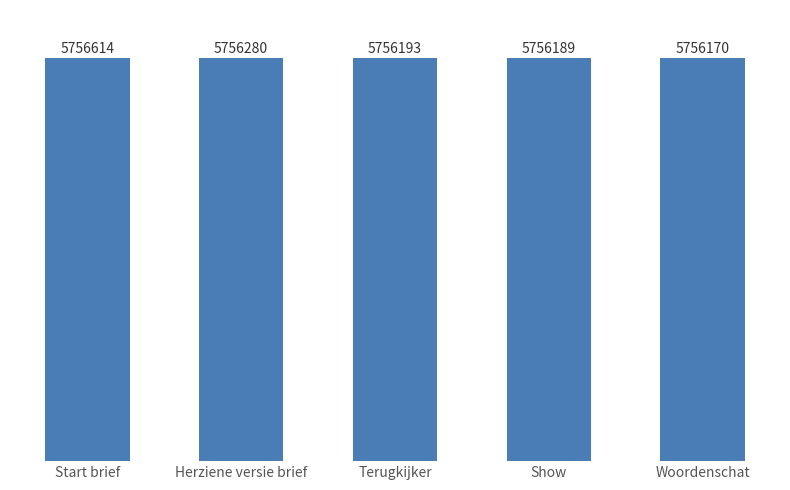

What position from the left is Herziene versie brief?

2